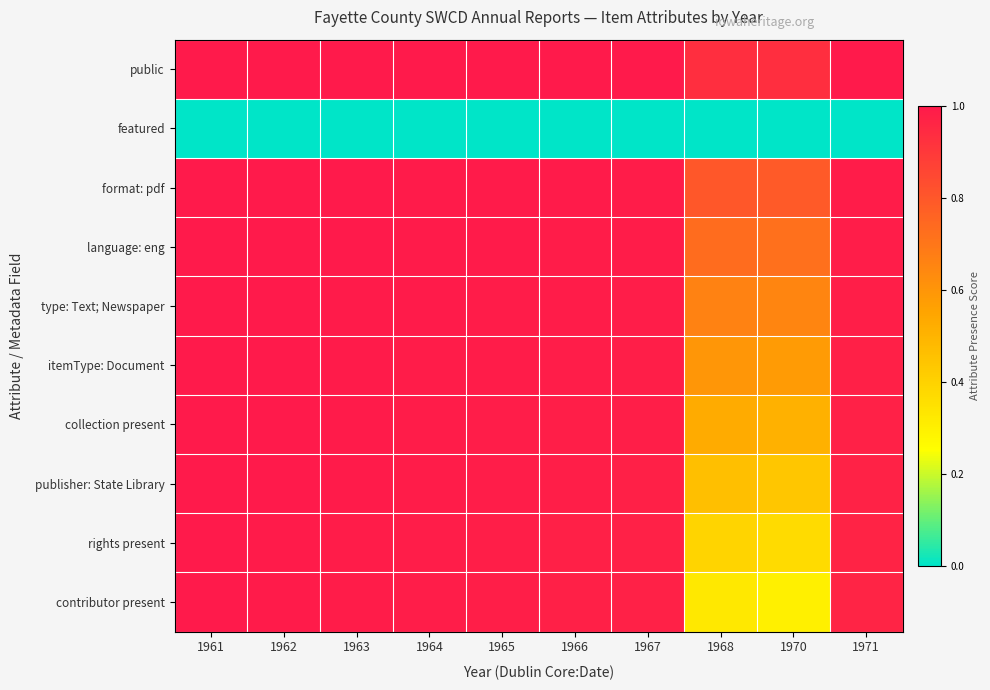

What is the greatest value displayed?

1.0